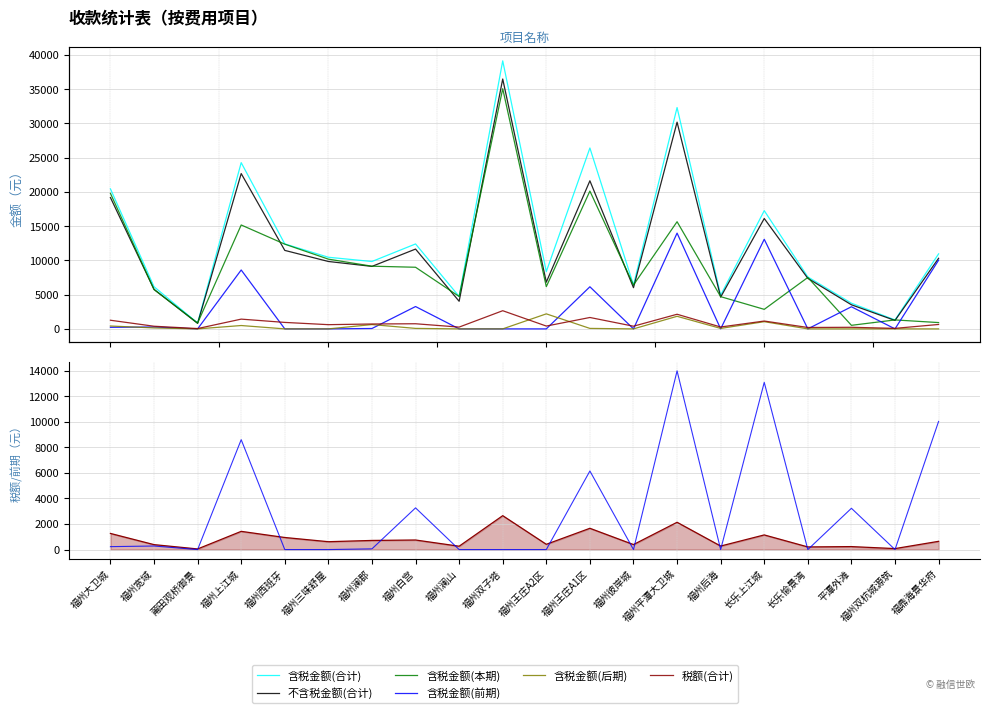

What is the approximate value of 含税金额(本期) at 福州双子塔?

35067.5